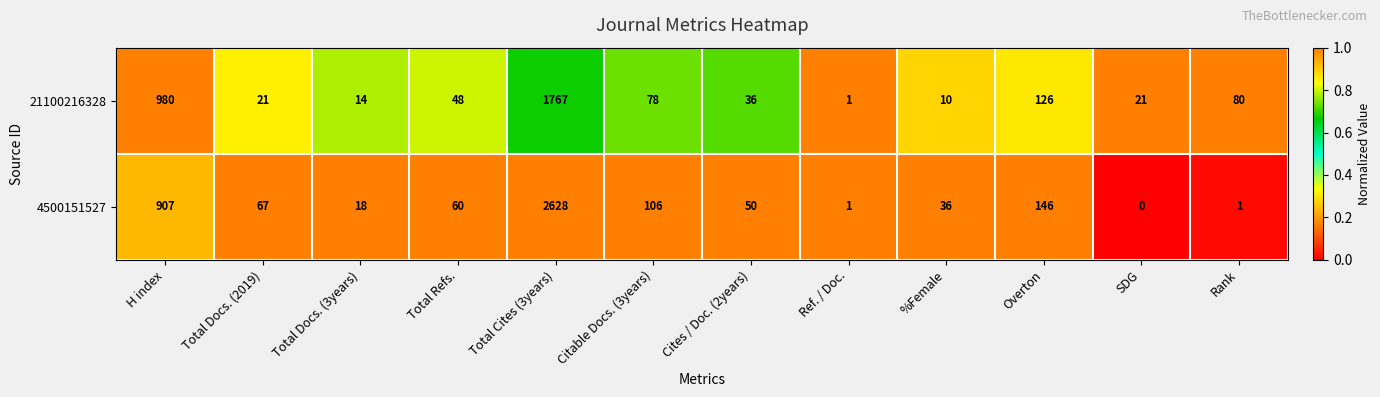

What is the difference between the second highest and second lowest values in the 21100216328 series?

970